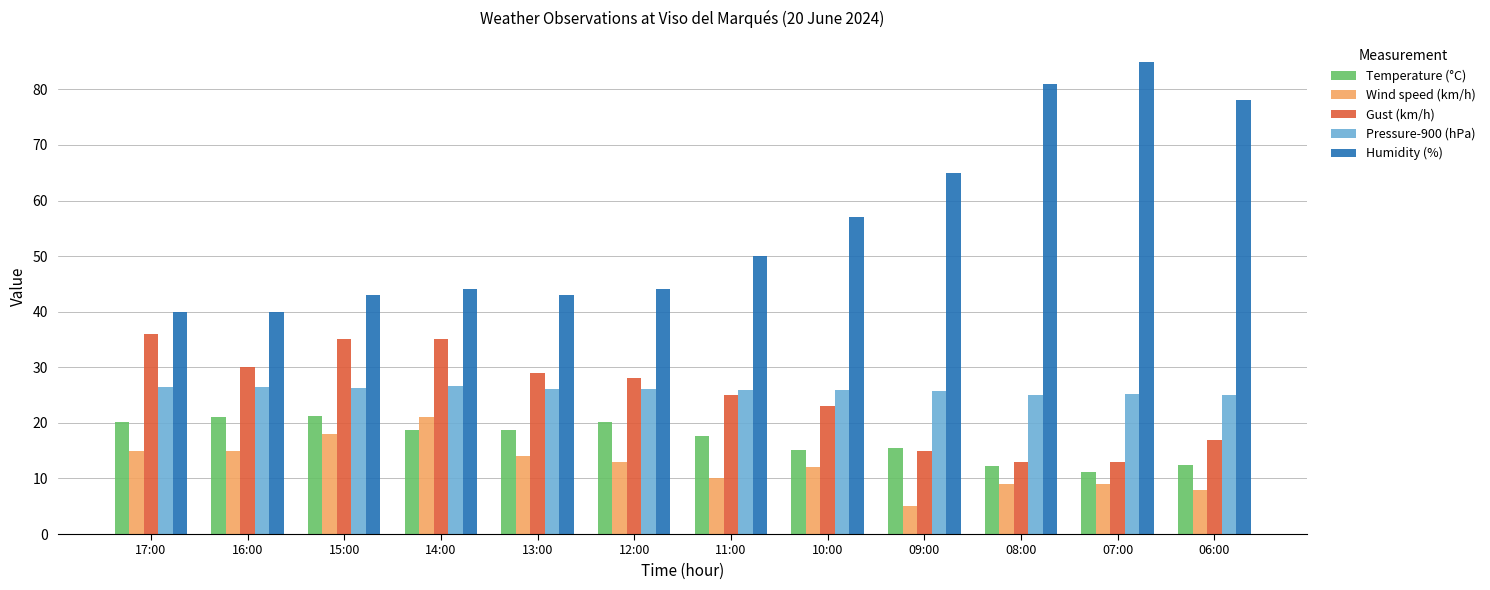

What is the value of the Wind speed (km/h) bar at the 4th from the left?

21.0